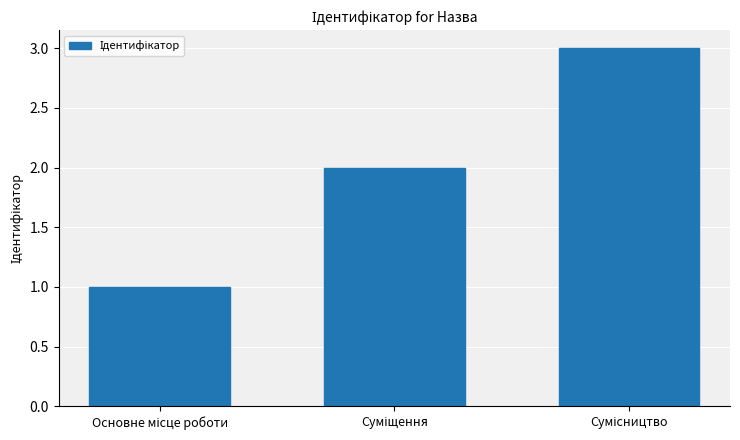

What is the difference between the maximum and minimum values?

2